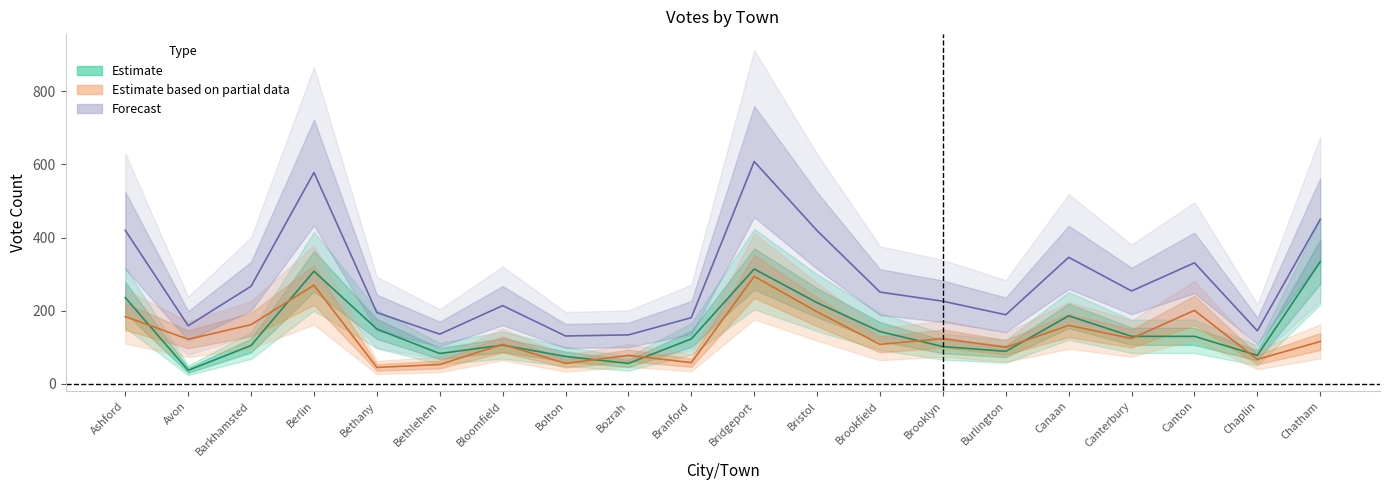

Reading left to right, extract all data points from this chart.

Ebenezer Hoddard: Ashford=236	Avon=37	Barkhamsted=105	Berlin=308	Bethany=150	Bethlehem=83	Bloomfield=106	Bolton=75	Bozrah=56	Branford=123	Bridgeport=314	Bristol=222	Brookfield=143	Brooklyn=102	Burlington=89	Canaan=186	Canterbury=130	Canton=130	Chaplin=78	Chatham=334
Benjamin Isaacs: Ashford=184	Avon=122	Barkhamsted=162	Berlin=270	Bethany=45	Bethlehem=53	Bloomfield=108	Bolton=56	Bozrah=78	Branford=58	Bridgeport=294	Bristol=197	Brookfield=108	Brooklyn=124	Burlington=100	Canaan=160	Canterbury=124	Canton=201	Chaplin=67	Chatham=116
Total Votes Cast: Ashford=420	Avon=159	Barkhamsted=267	Berlin=578	Bethany=195	Bethlehem=136	Bloomfield=214	Bolton=131	Bozrah=134	Branford=181	Bridgeport=608	Bristol=419	Brookfield=251	Brooklyn=226	Burlington=189	Canaan=346	Canterbury=254	Canton=331	Chaplin=145	Chatham=450